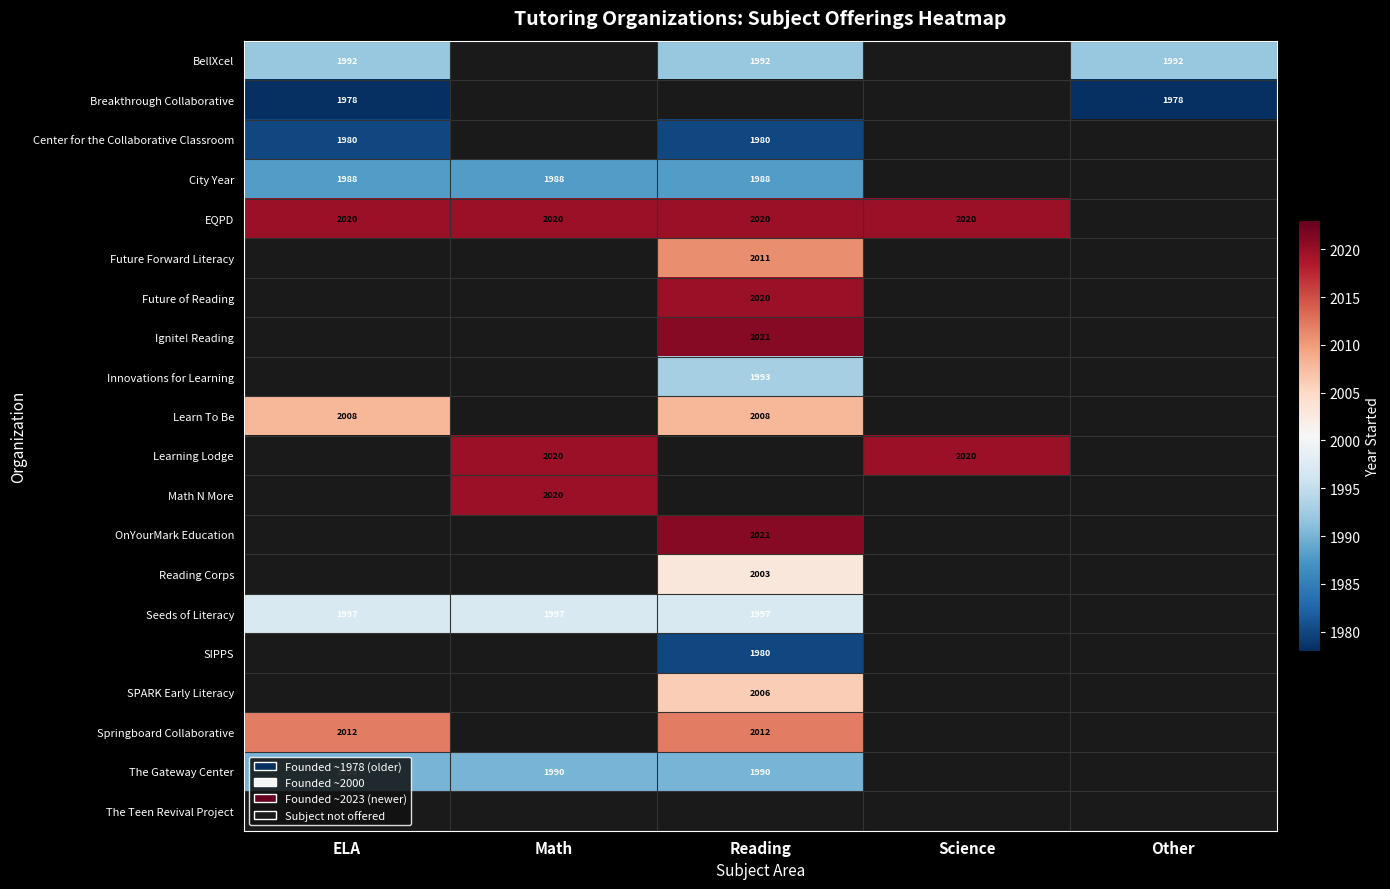

The value of City Year at Math is 1093. True or false?

False